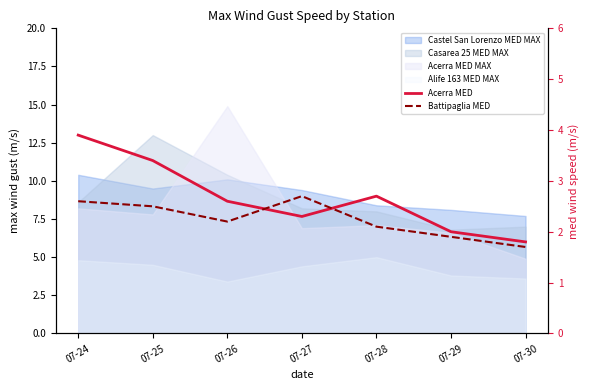

What is the sum of all Battipaglia MED values?

15.7